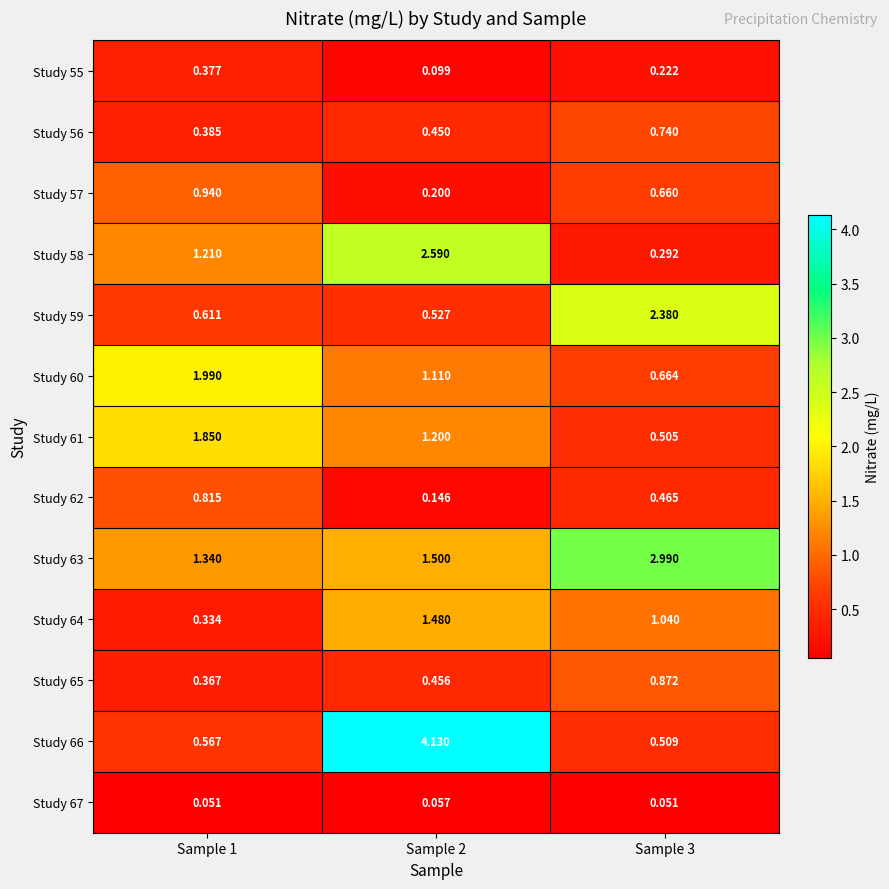

At how many categories does at least one series exceed 1?

3